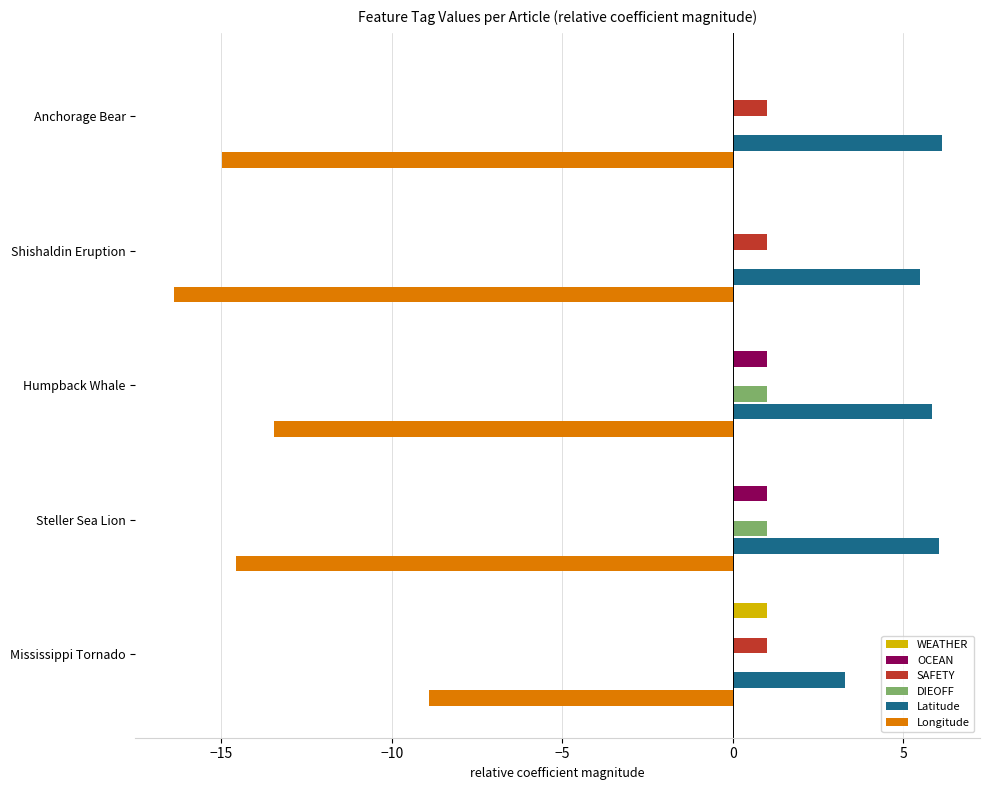

Is the value of Longitude at Mississippi Tornado greater than the value of OCEAN at Steller Sea Lion?

No